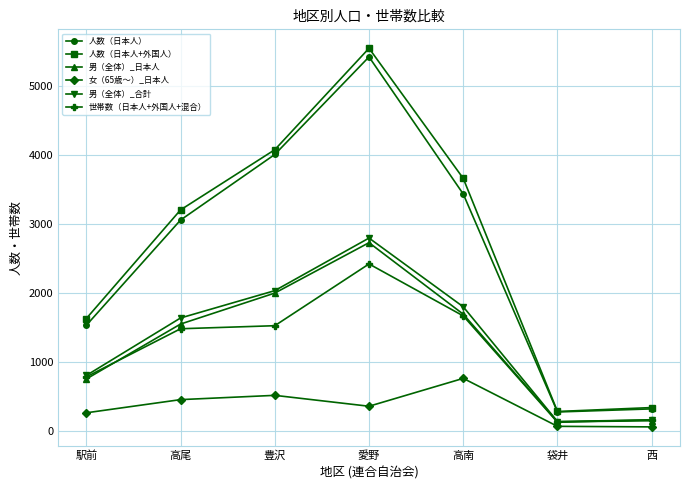

Rank the series at 愛野 from lowest to highest value.

女（65歳～）_日本人, 世帯数（日本人+外国人+混合）, 男（全体）_日本人, 男（全体）_合計, 人数（日本人）, 人数（日本人+外国人）